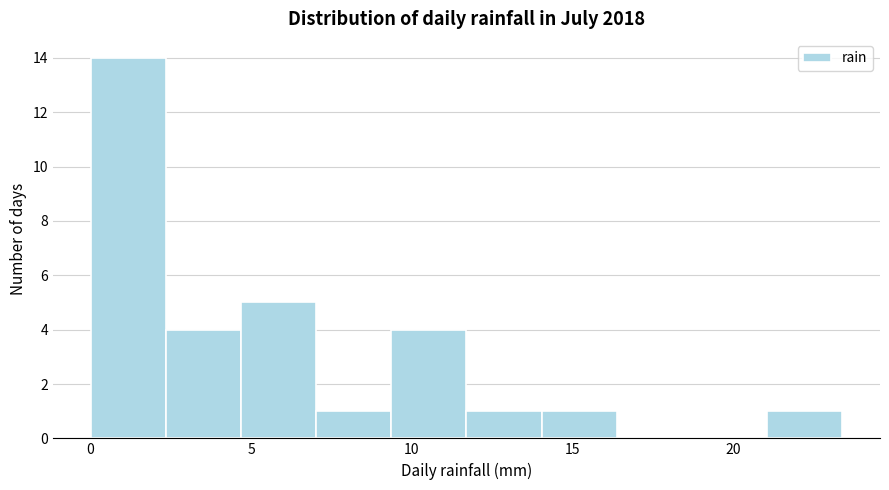

Over which range of the x-axis is the bar tallest?

0.0 to 2.5